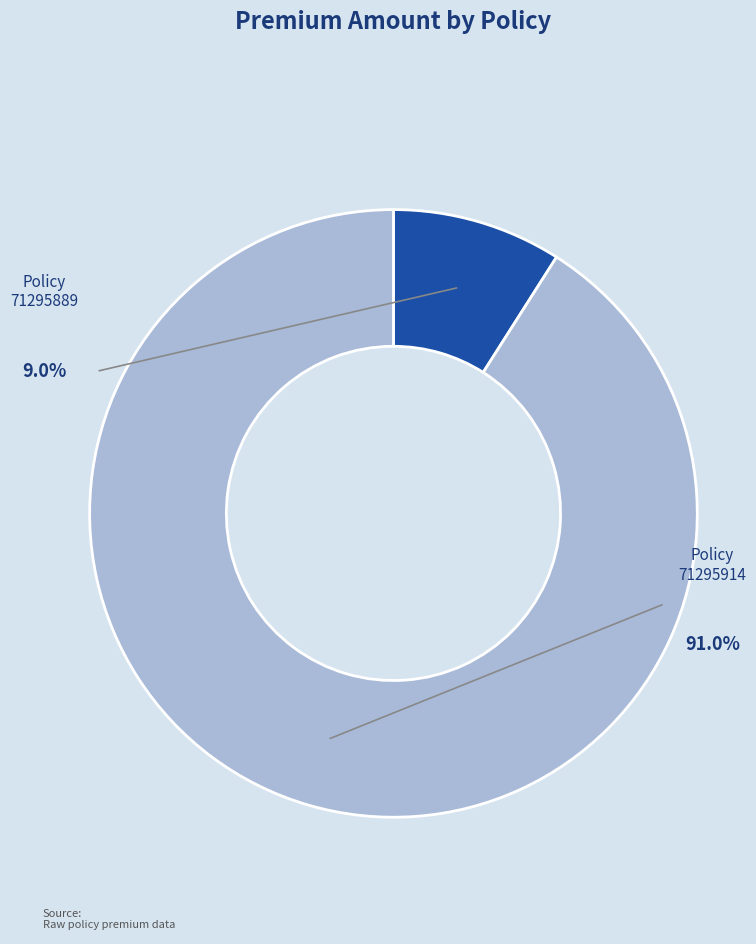

Does any single category account for the majority?

Yes